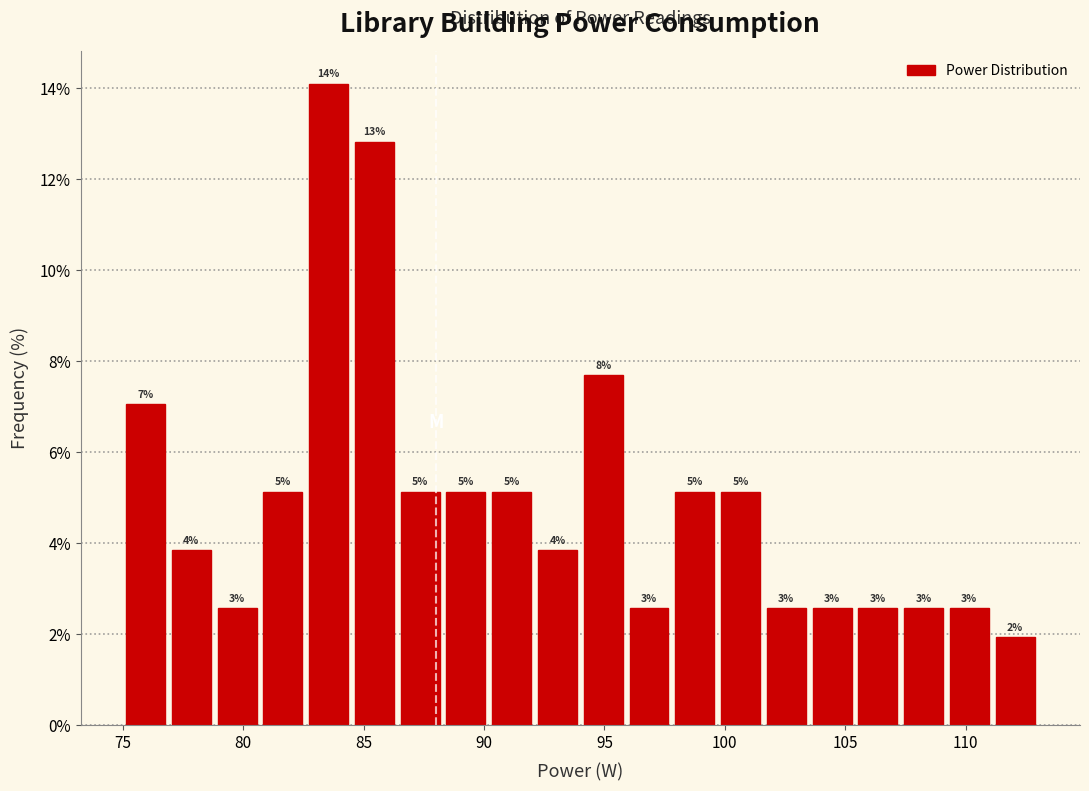

Around what value on the x-axis is the tallest bar? Give the approximate position of its centre, as read against the axis.

83.5